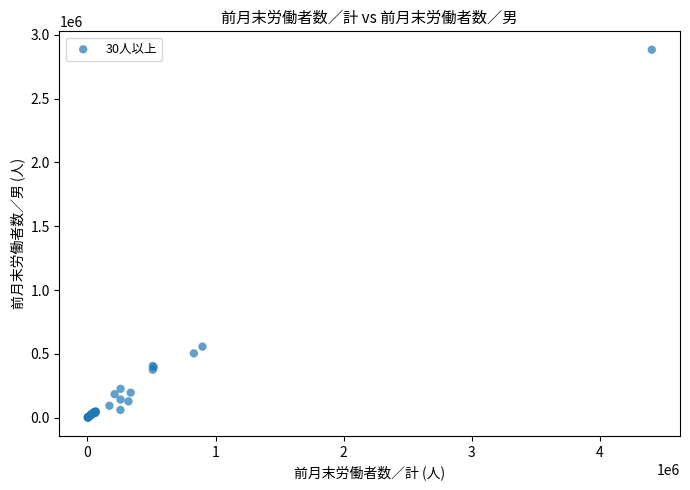

What Y value in the scatter plot is closest to 1442694?

557284